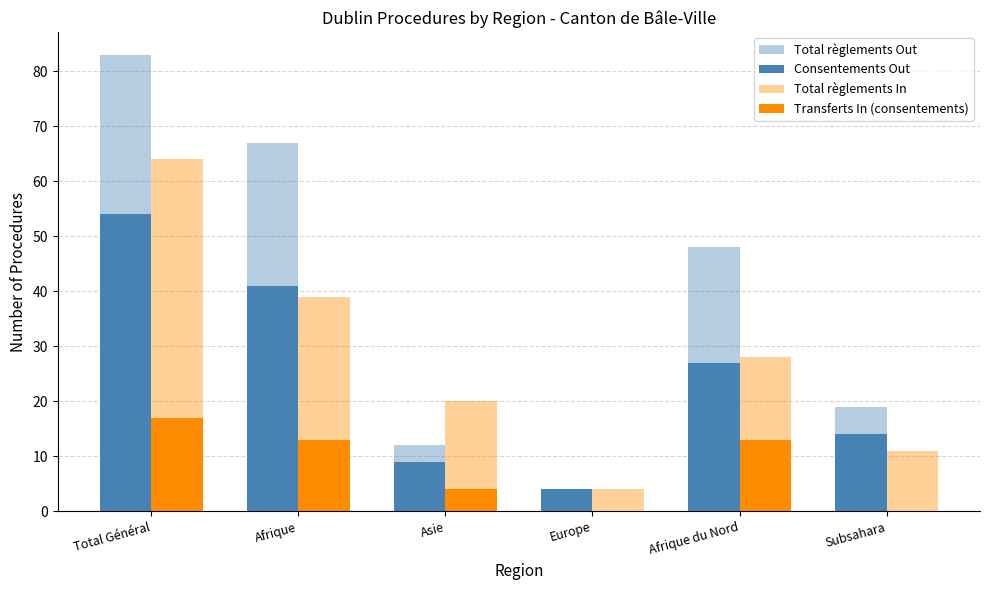

Which category has the lowest value in the Consentements Out series?

Europe